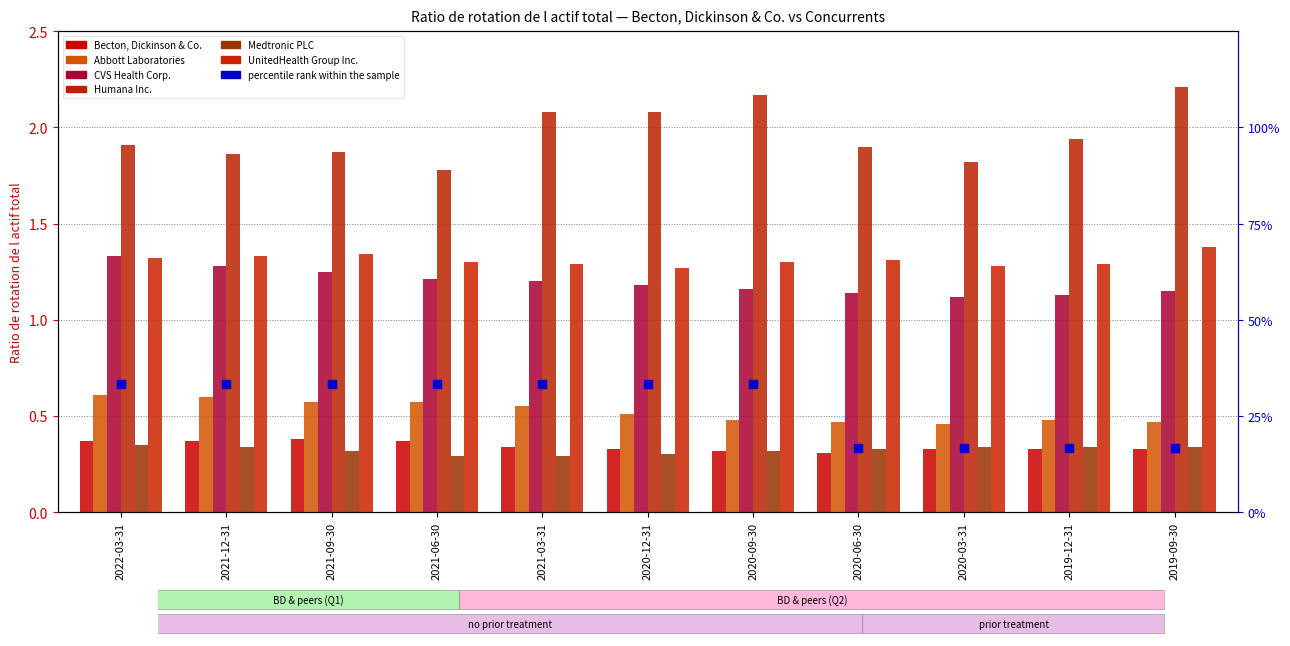

Is the value of UnitedHealth Group Inc. at 2022-03-31 greater than the value of Becton, Dickinson & Co. at 2019-09-30?

Yes